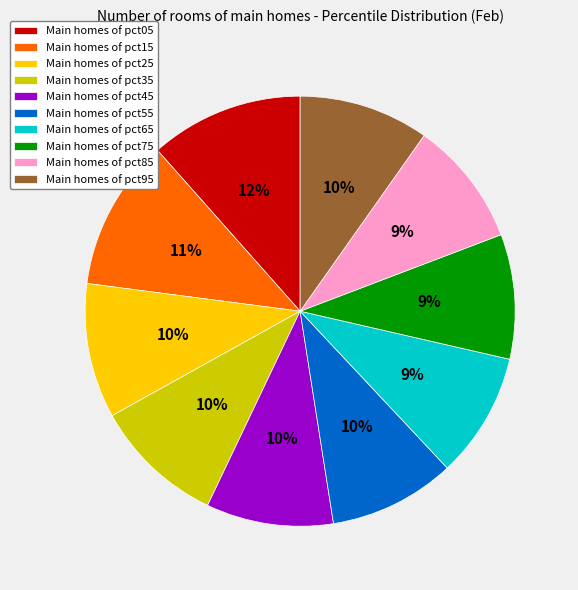

How many segments does this pie chart have?

10